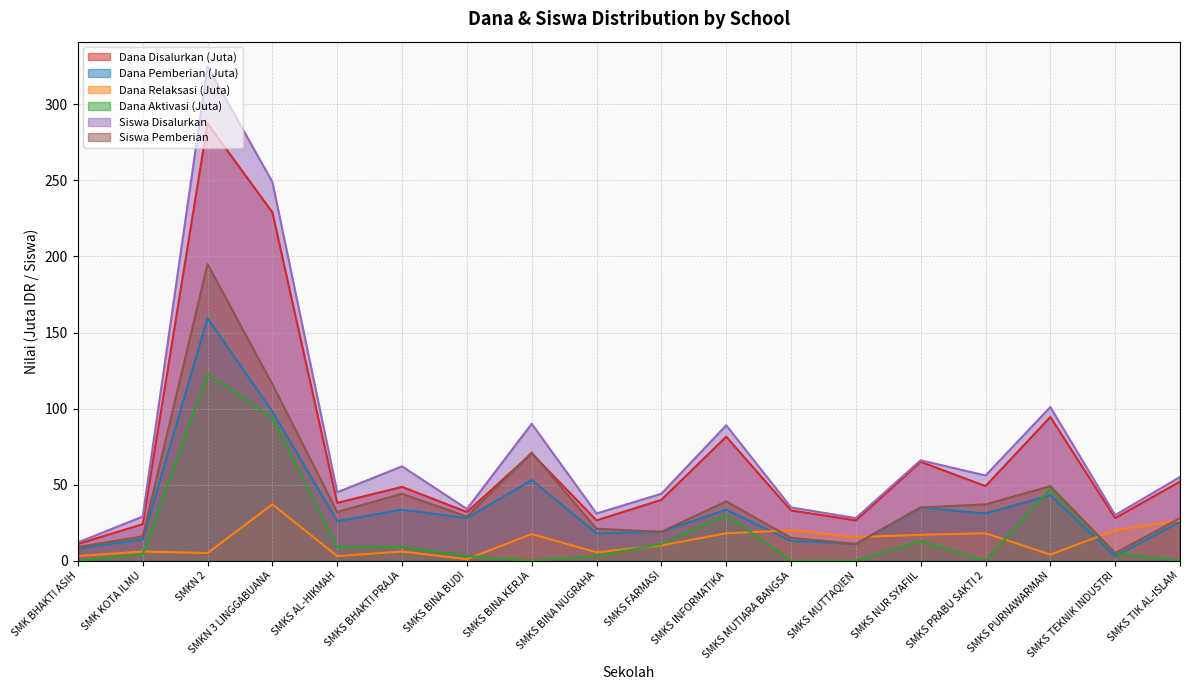

Reading left to right, list all the values displayed in this chart.

Dana Disalurkan: 11.0	24.0	287.5	229.0	38.0	48.5	32.0	70.5	26.5	40.0	81.5	33.0	26.5	65.0	49.0	94.5	28.0	52.0
Siswa Disalurkan: 12.0	29.0	325.0	249.0	45.0	62.0	34.0	90.0	31.0	44.0	89.0	35.0	28.0	66.0	56.0	101.0	30.0	55.0
Dana Pemberian: 8.0	14.0	159.5	98.0	26.0	33.5	28.0	53.0	18.0	19.0	33.5	13.0	11.0	35.0	31.0	43.0	3.0	25.5
Dana Relaksasi: 3.0	6.0	5.0	37.0	3.0	6.0	1.0	17.5	5.5	10.0	18.0	20.0	15.5	17.0	18.0	4.0	20.0	26.5
Siswa Pemberian: 9.0	16.0	195.0	116.0	32.0	44.0	29.0	71.0	21.0	19.0	39.0	15.0	11.0	35.0	37.0	49.0	5.0	28.0
Dana Aktivasi: 0.0	4.0	123.0	94.0	9.0	9.0	3.0	0.0	3.0	11.0	30.0	0.0	0.0	13.0	0.0	47.5	5.0	0.0